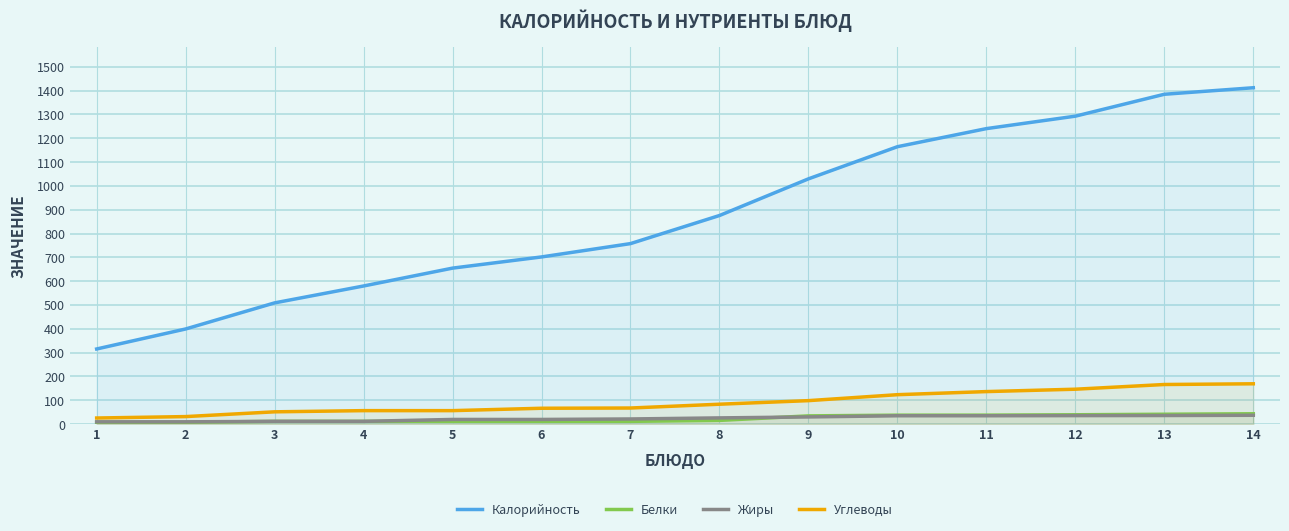

Count the number of categories in the chart.

14